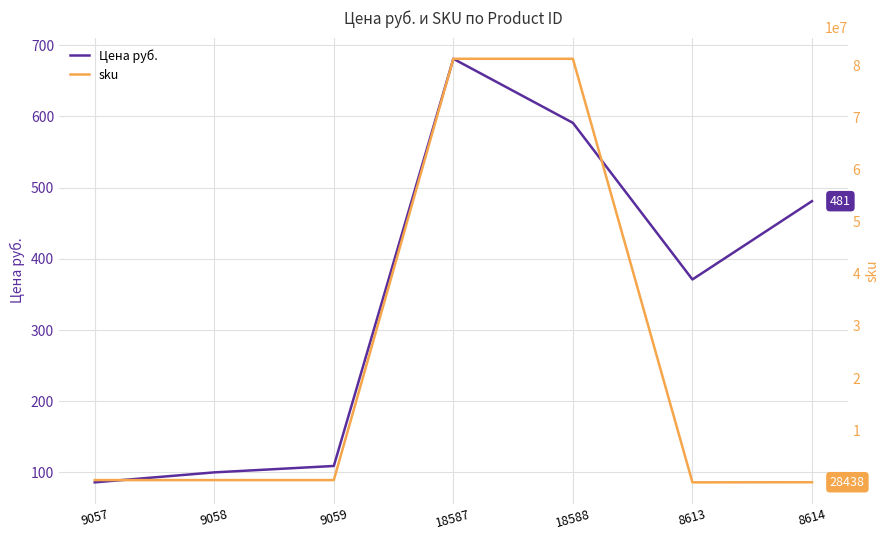

At 9059, list the series in order from smallest to largest.

Цена руб., sku